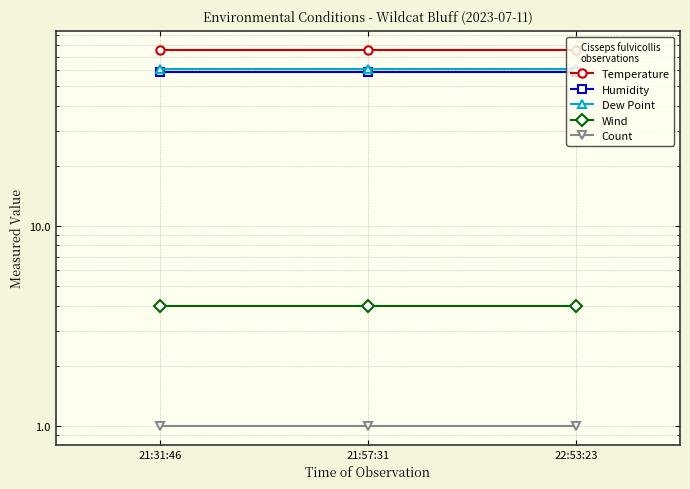

What position from the right is 21:31:46?

3